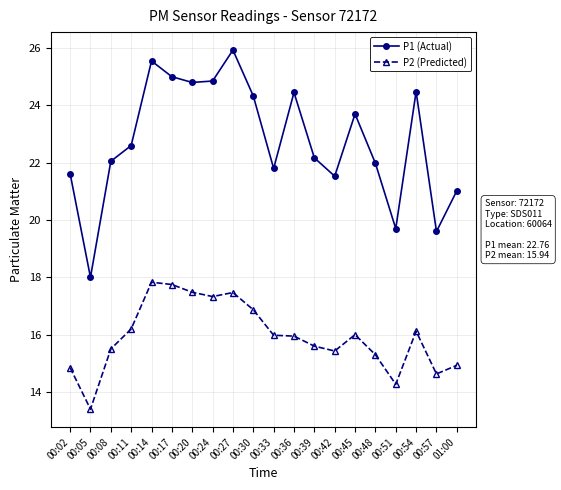

Rank the series at 00:08 from highest to lowest value.

P1 (Actual), P2 (Predicted)